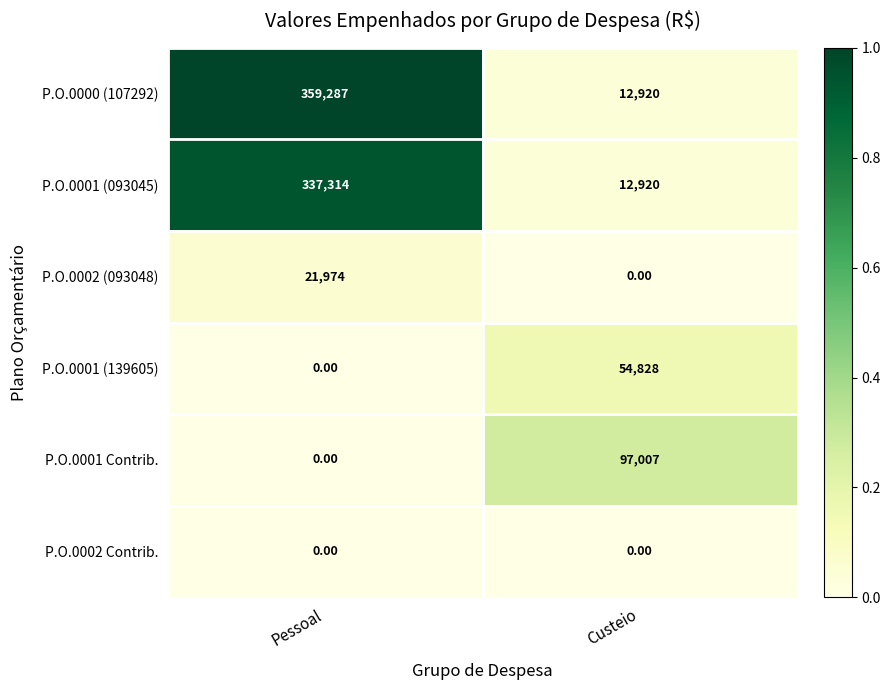

Which category has the highest value across all series?

Pessoal